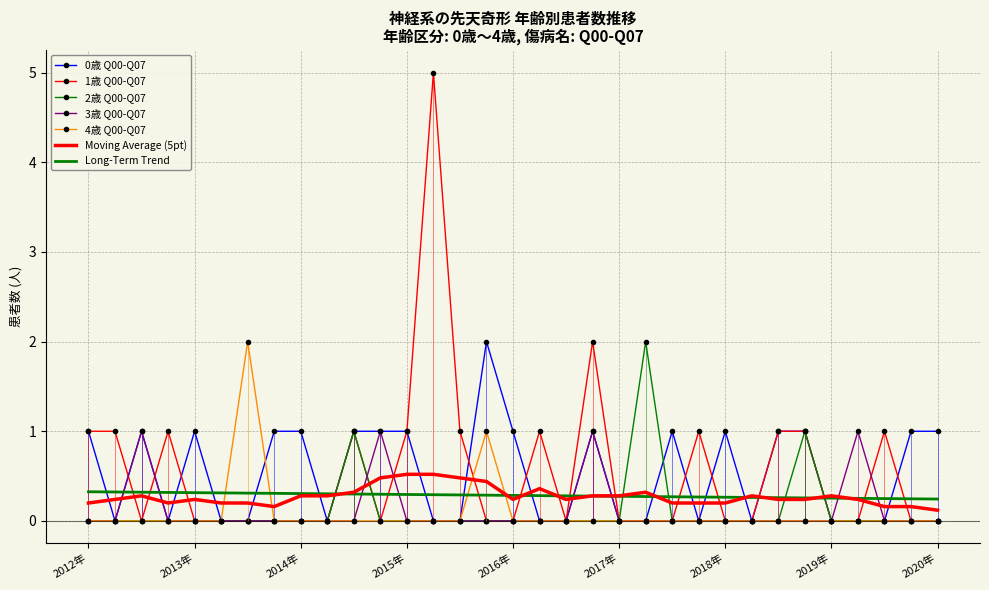

What is the highest value of the Long-Term Trend series?

0.3